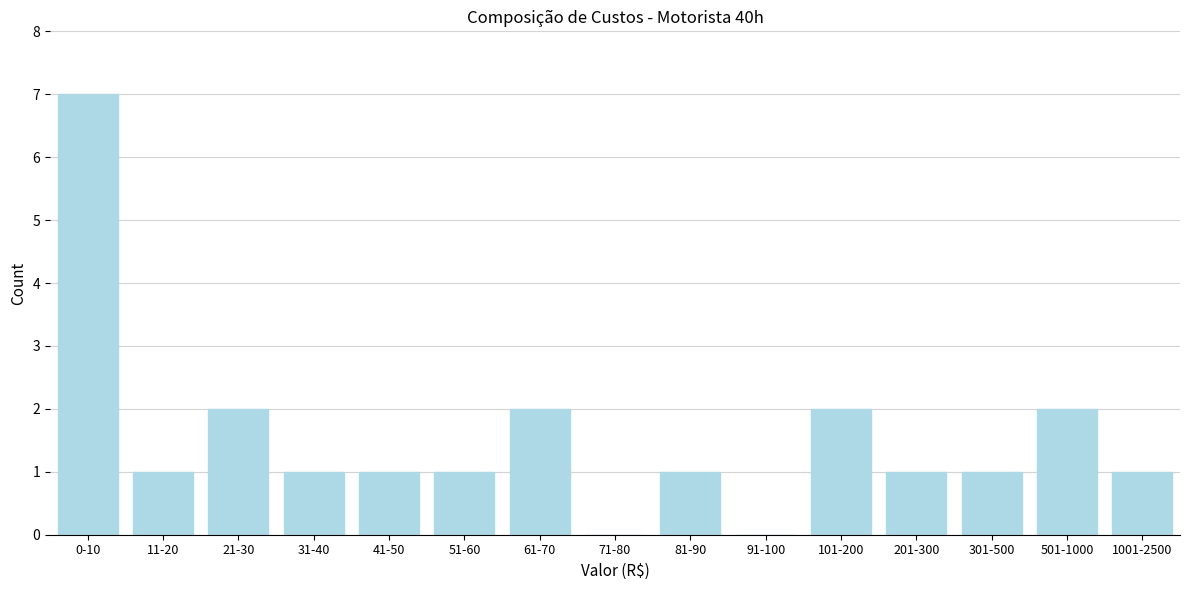

Reading left to right, extract all data points from this chart.

0-10=7	11-20=1	21-30=2	31-40=1	41-50=1	51-60=1	61-70=2	71-80=0	81-90=1	91-100=0	101-200=2	201-300=1	301-500=1	501-1000=2	1001-2500=1